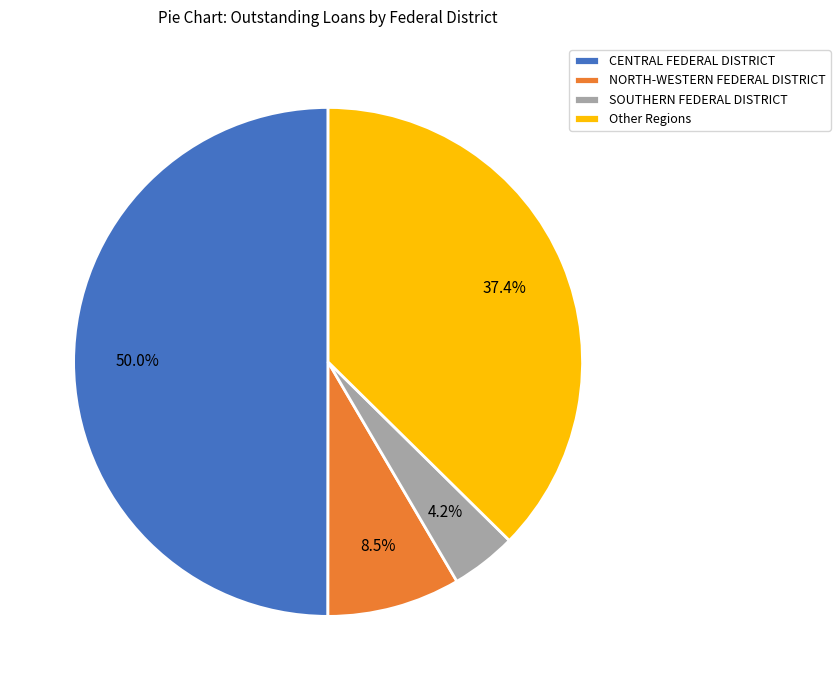

How many segments does this pie chart have?

4